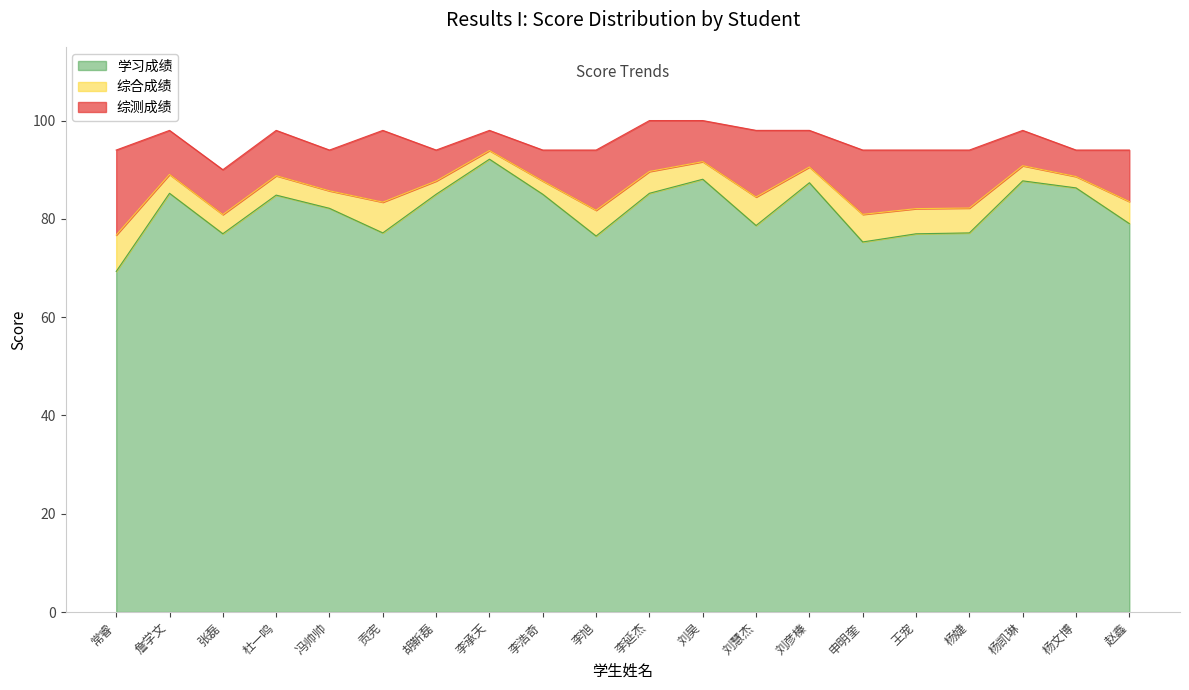

What value does the 学习成绩 series have at 李延杰?

85.2